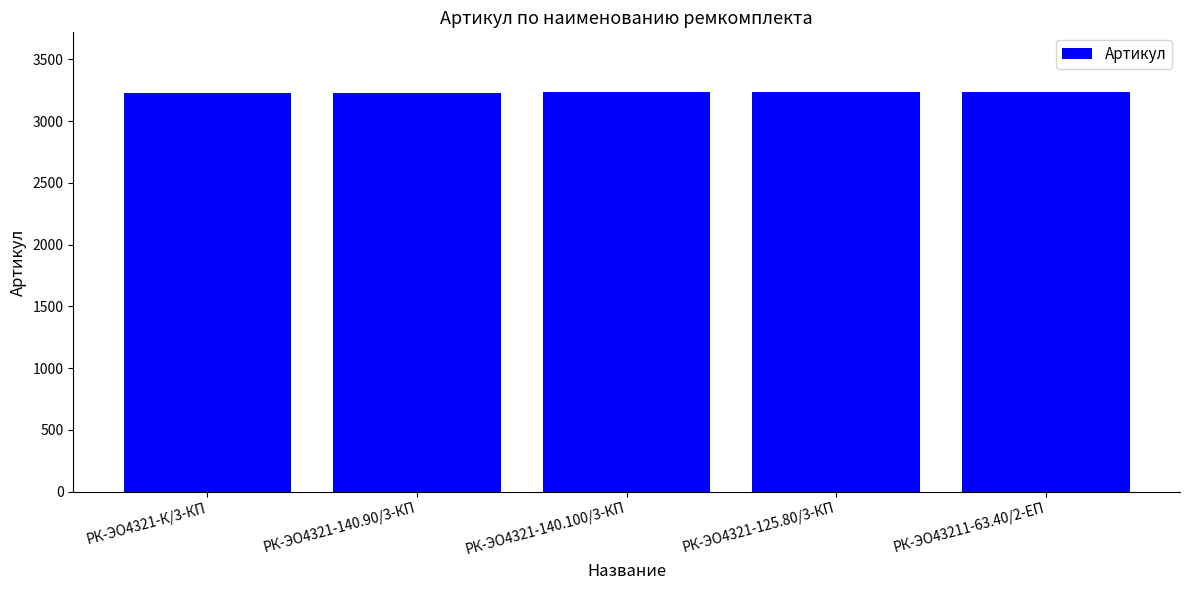

The chart shows a value of 3230 at РК-ЭО4321-К/3-КП. True or false?

True